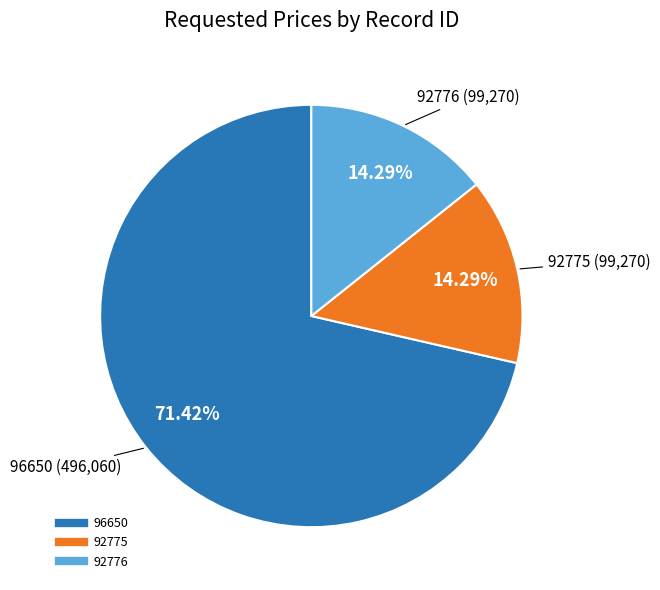

Count the number of slices in the pie.

3